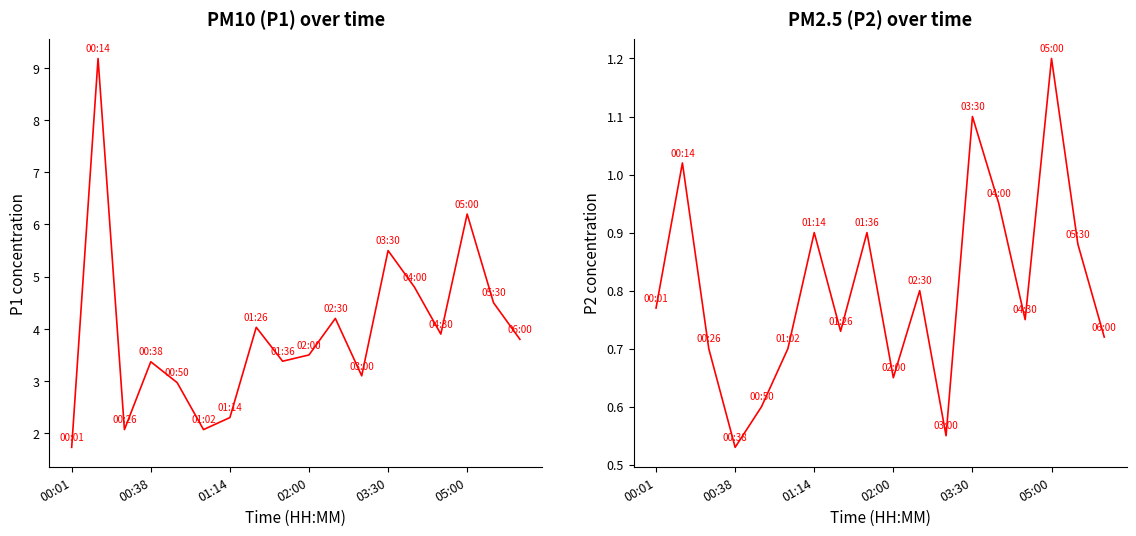

True or false: P1 and P2 cross at least once.

False